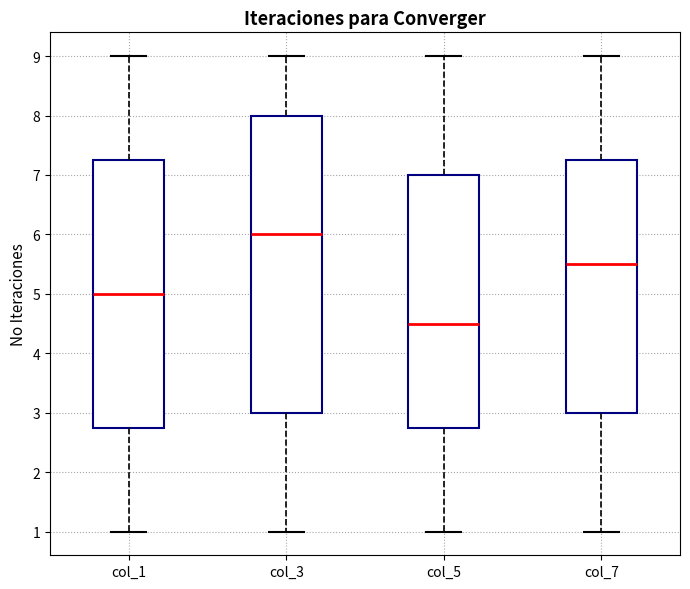

Reading left to right, read every box against the y-axis: the position of its median line, the range the box covers, and the ends of its whiskers. The values are not printed on the chart, so give them approximately, as read against the axis.

col_1: median 5.0, box 2.8 to 7.3, whiskers 1.0 to 9.0
col_3: median 6.0, box 3.0 to 8.0, whiskers 1.0 to 9.0
col_5: median 4.5, box 2.8 to 7.0, whiskers 1.0 to 9.0
col_7: median 5.5, box 3.0 to 7.3, whiskers 1.0 to 9.0